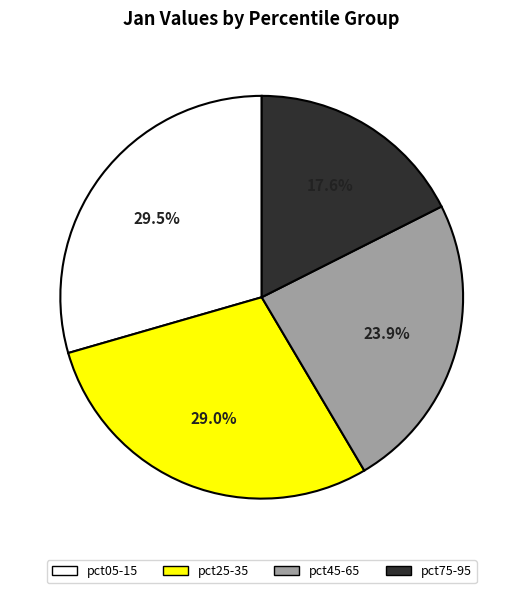

Is there any slice that represents more than half of the pie?

No